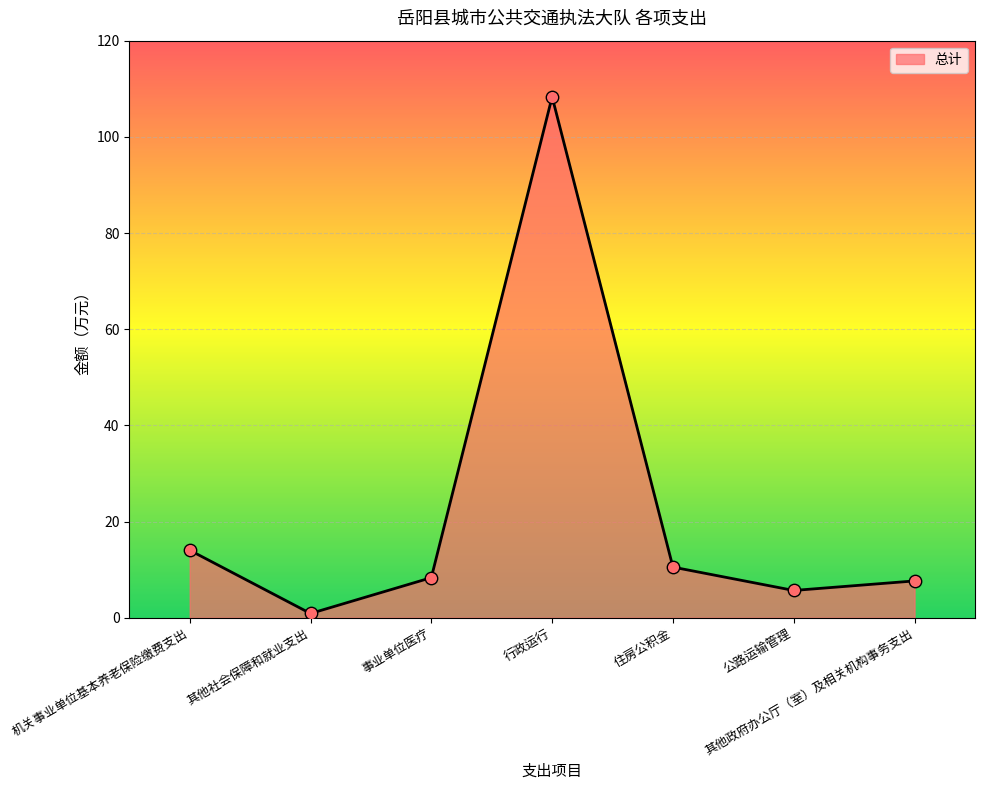

Between 其他政府办公厅（室）及相关机构事务支出 and 机关事业单位基本养老保险缴费支出, which is larger?

机关事业单位基本养老保险缴费支出